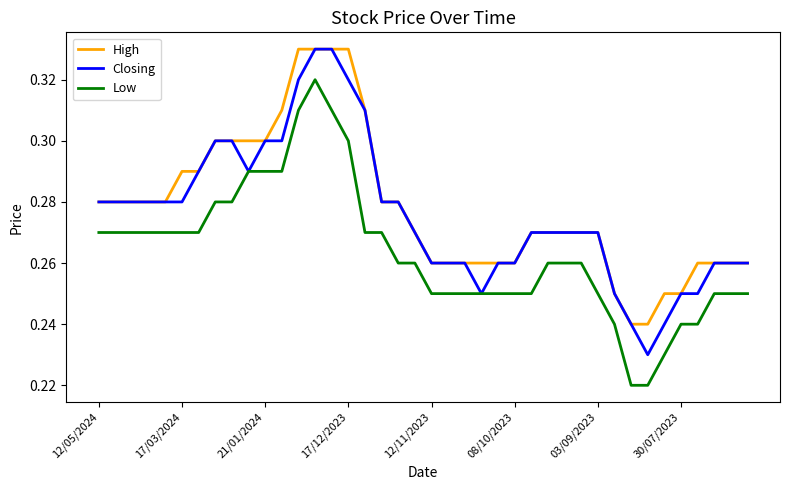

True or false: High and Low cross at least once.

False